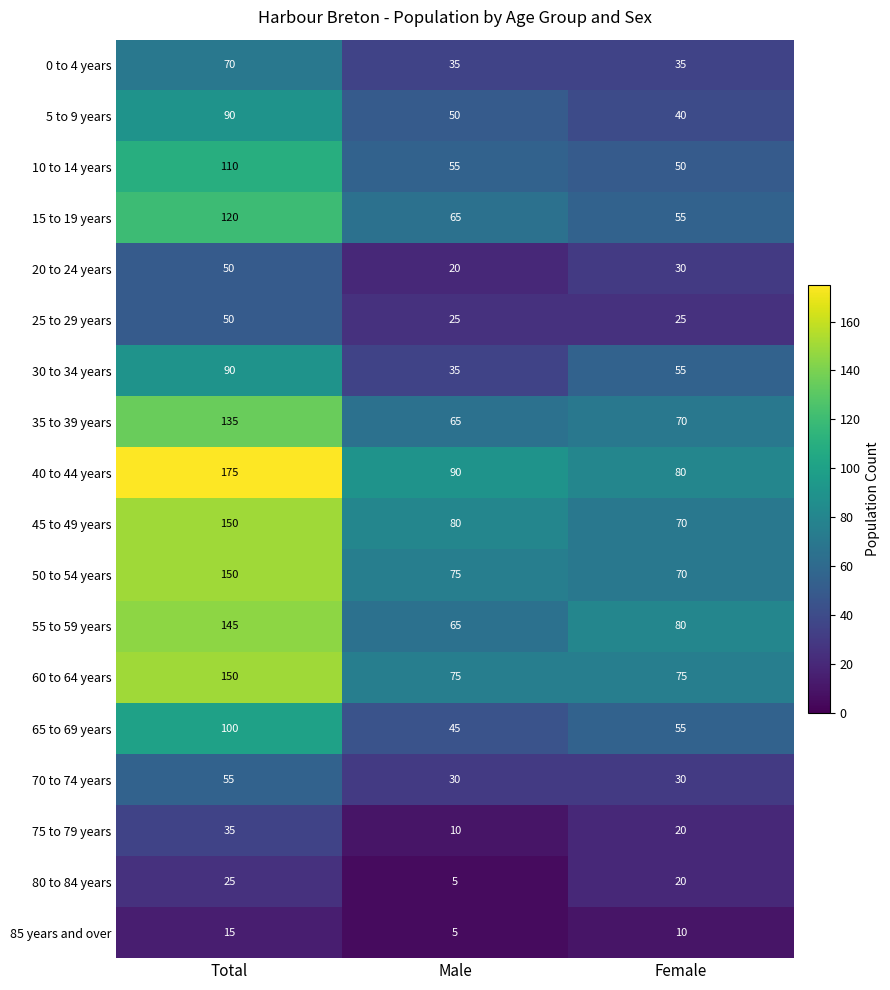

What is the spread (max minus min) of values at Female?

70